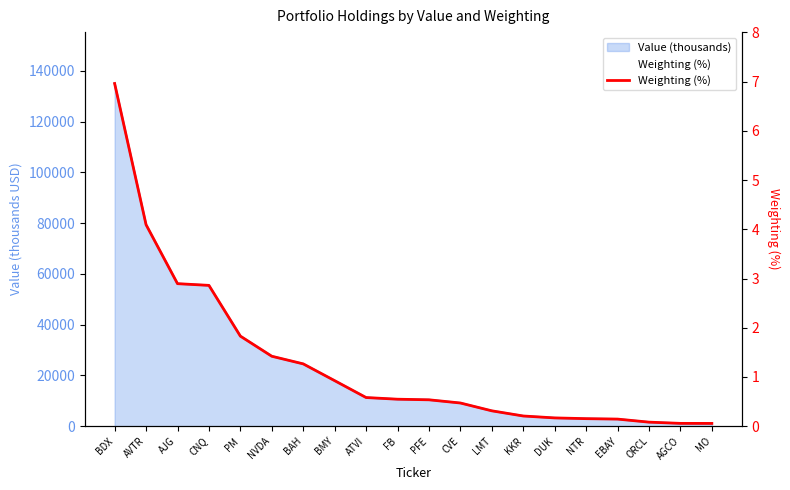

Rank the categories by value from highest to lowest.

BDX, AVTR, AJG, CNQ, PM, NVDA, BAH, BMY, ATVI, FB, PFE, CVE, LMT, KKR, DUK, NTR, EBAY, ORCL, AGCO, MO